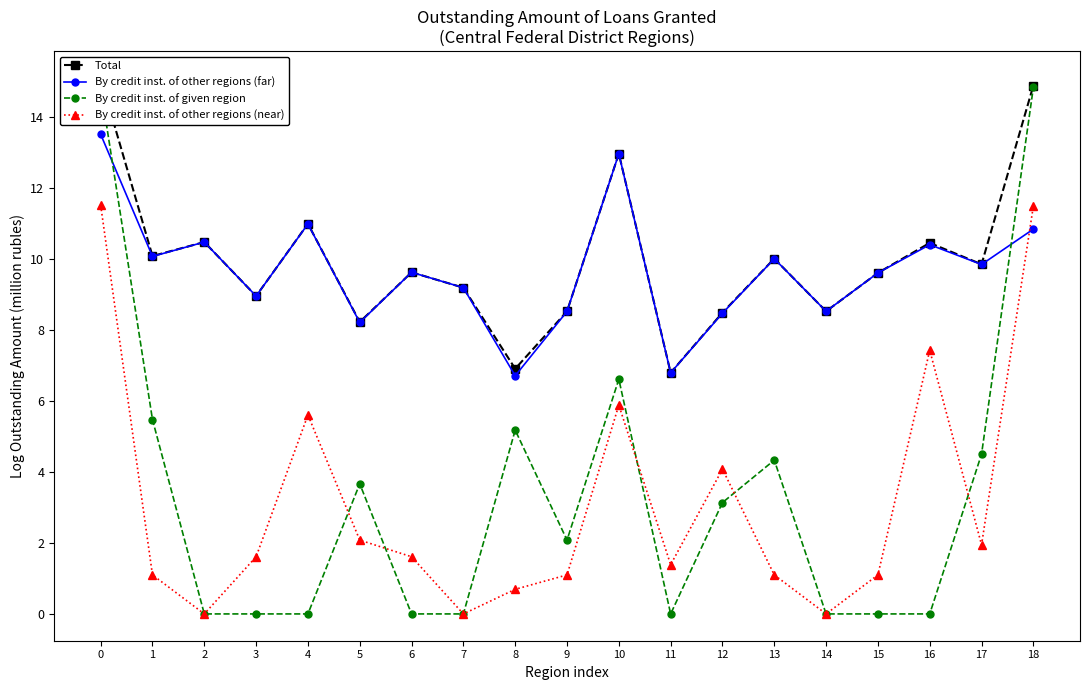

What is the total value across all series at 8?

19.5